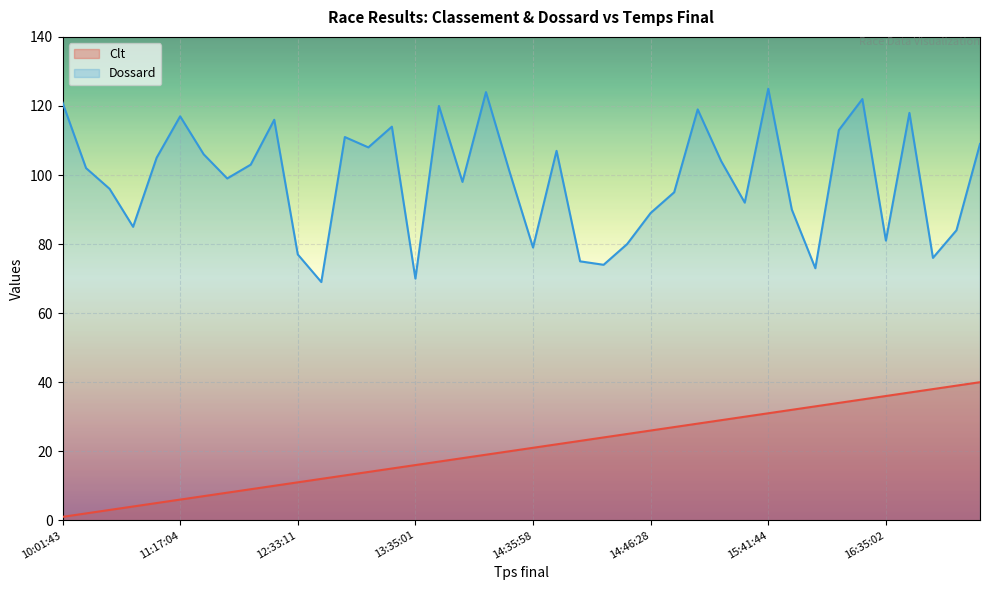

Which category has the highest value across all series?

15:41:44